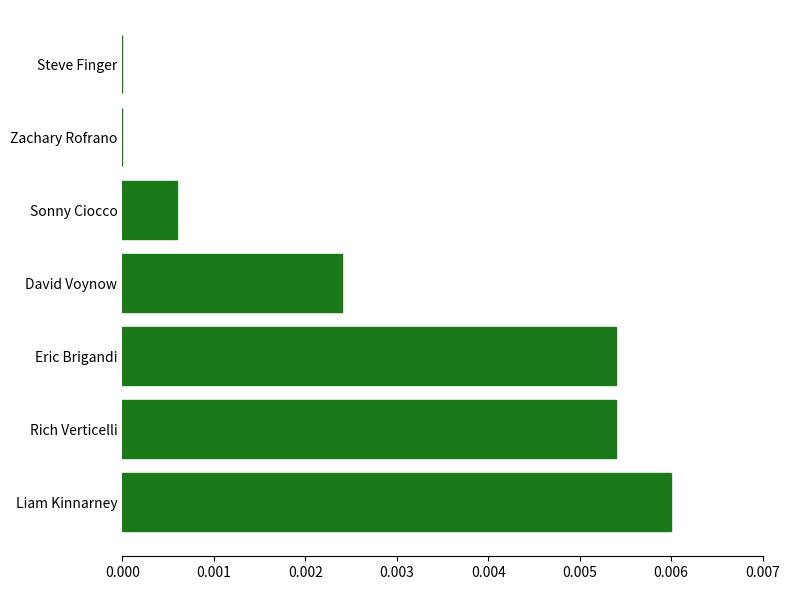

The chart shows a value of 0.0 at Liam Kinnarney. True or false?

True